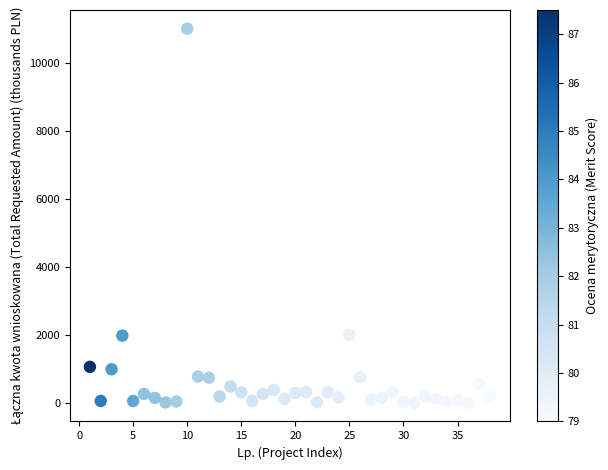

What is the range of Y values (max minus min)?

10993.9